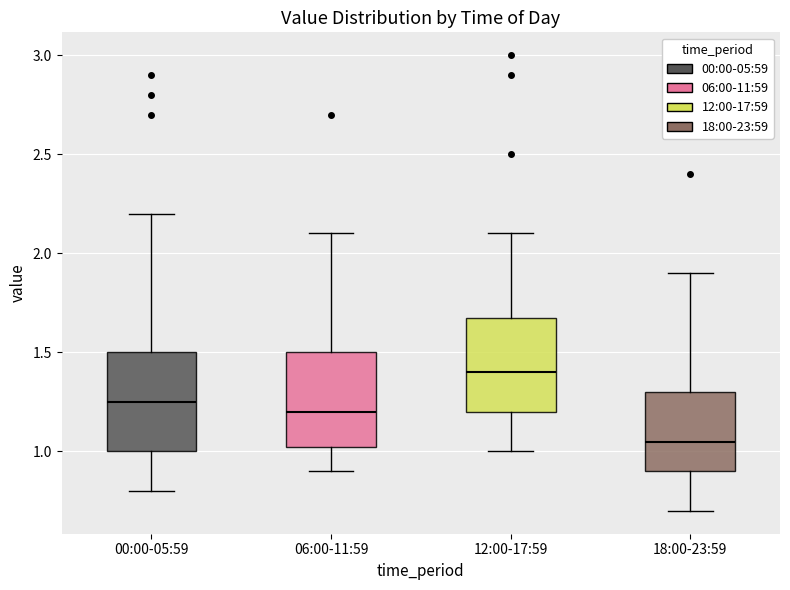

Reading left to right, read every box against the y-axis: the position of its median line, the range the box covers, and the ends of its whiskers. The values are not printed on the chart, so give them approximately, as read against the axis.

00:00-05:59: median 1.25, box 1.00 to 1.50, whiskers 0.80 to 2.20
06:00-11:59: median 1.20, box 1.05 to 1.50, whiskers 0.90 to 2.10
12:00-17:59: median 1.40, box 1.20 to 1.70, whiskers 1.00 to 2.10
18:00-23:59: median 1.05, box 0.90 to 1.30, whiskers 0.70 to 1.90